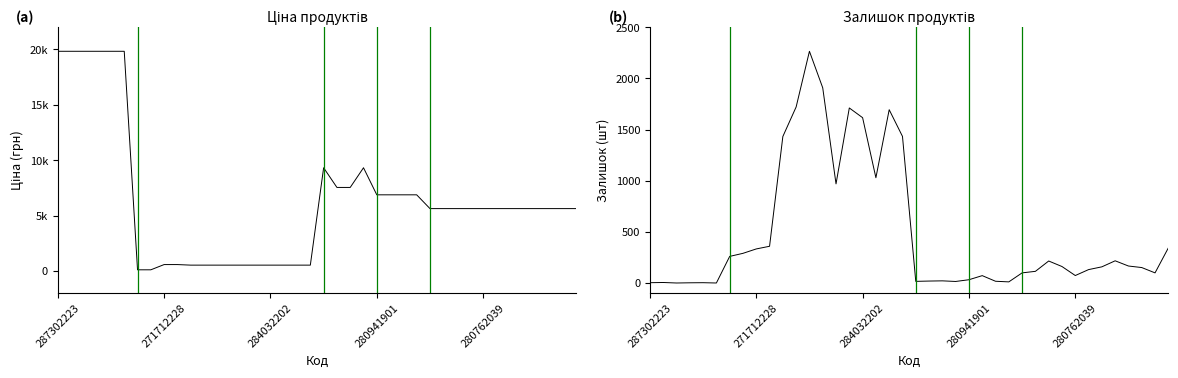

Between 14 and 6, which is larger?

14